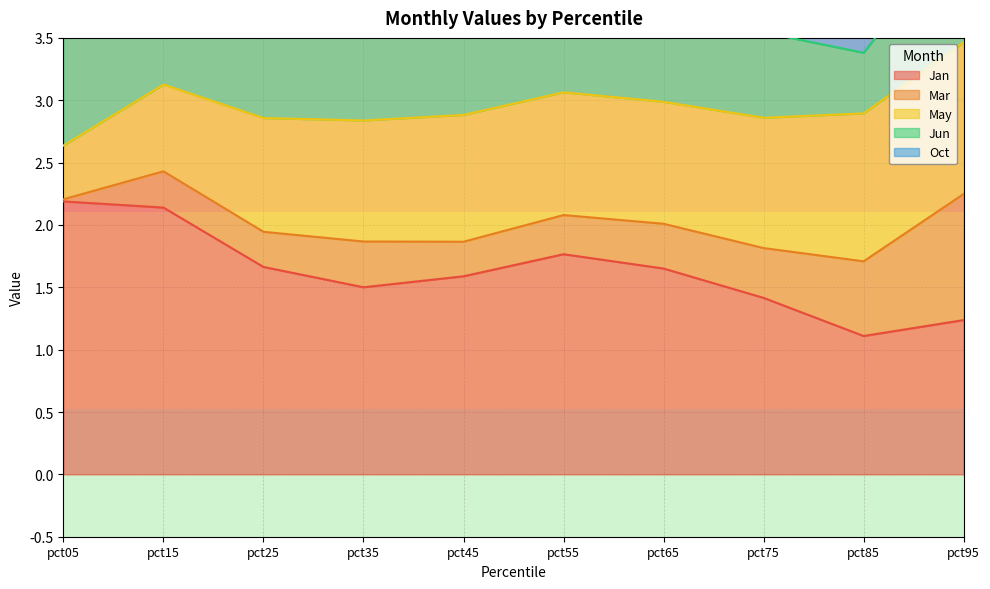

The value of Oct at pct85 is 0.4. True or false?

True